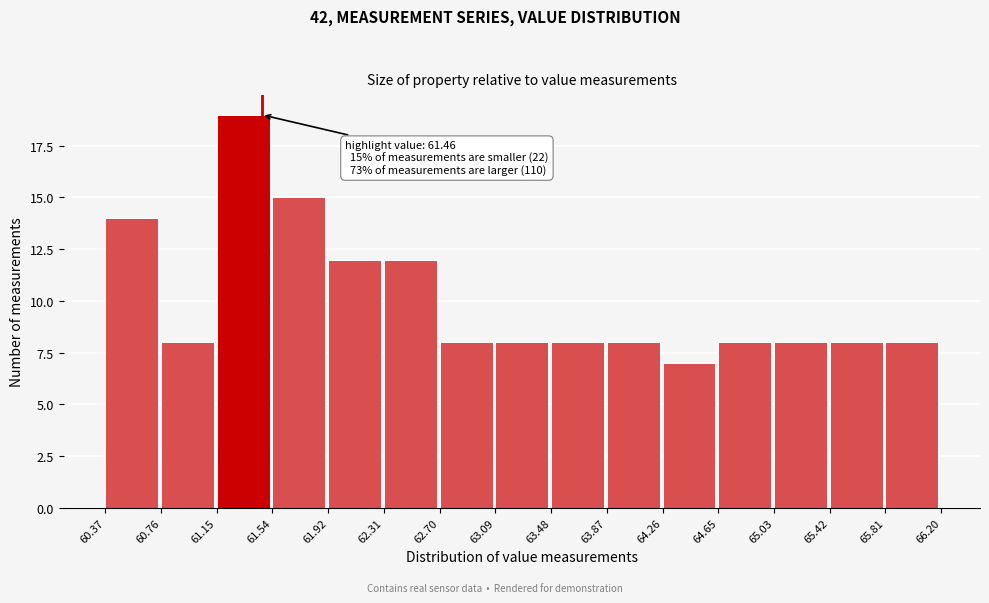

Over which range of the x-axis is the bar tallest?

61.15 to 61.54